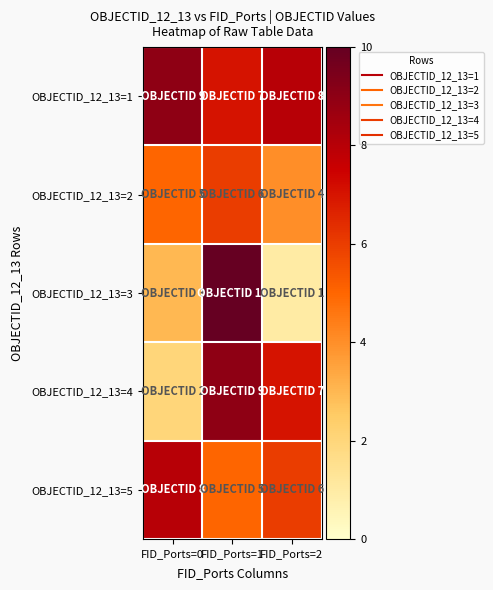

List the series in order of their peak value, lowest first.

OBJECTID_12_13=2, OBJECTID_12_13=5, OBJECTID_12_13=1, OBJECTID_12_13=4, OBJECTID_12_13=3